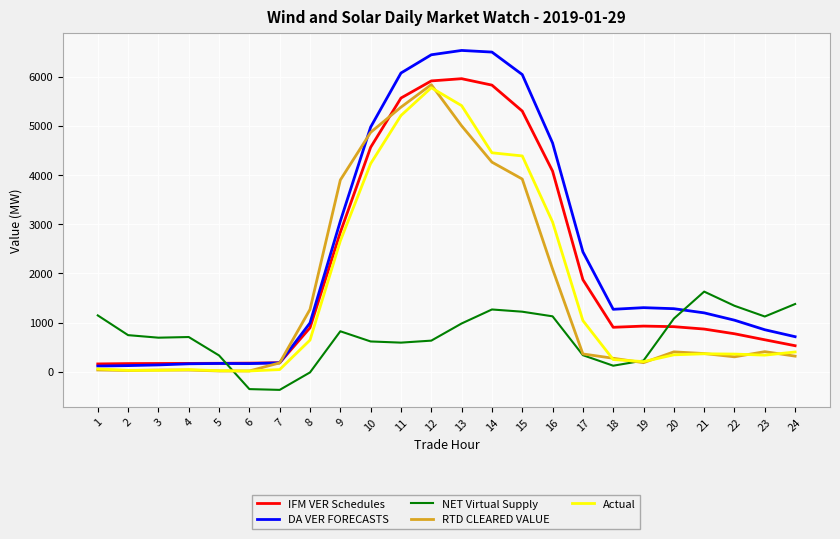

The value of NET Virtual Supply at 9 is 824.1. True or false?

True